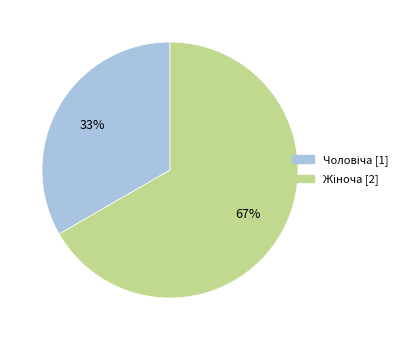

To the nearest percent, what is the average slice percentage?

50%